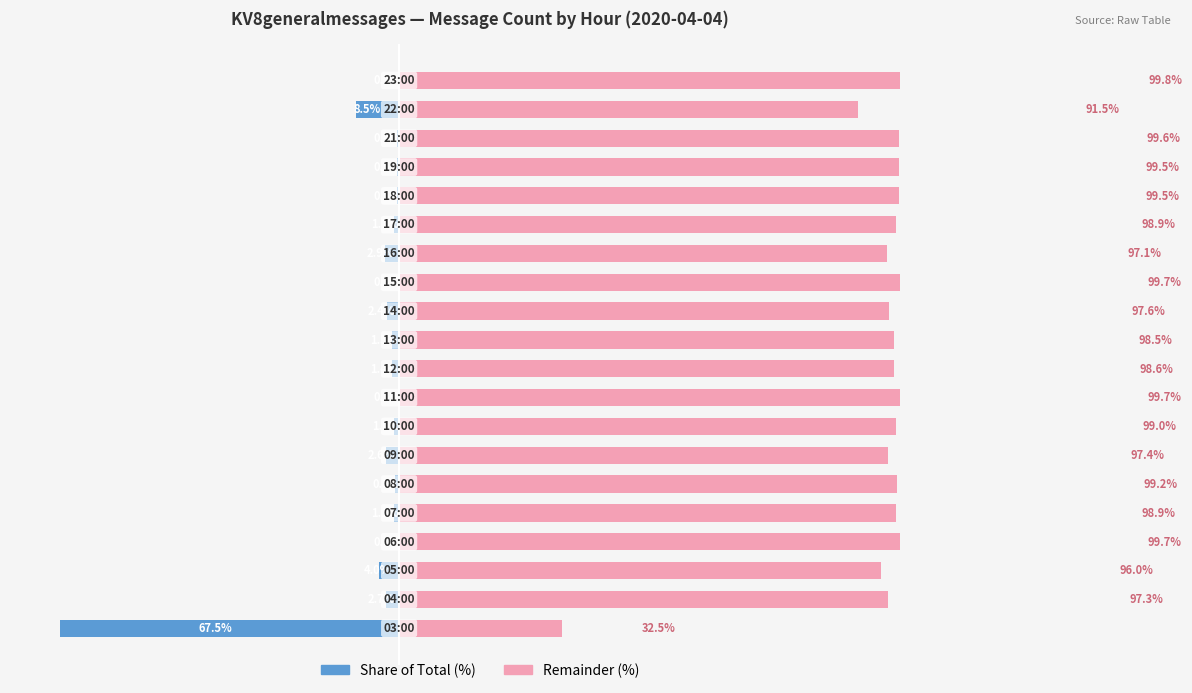

How many groups of bars are there?

20